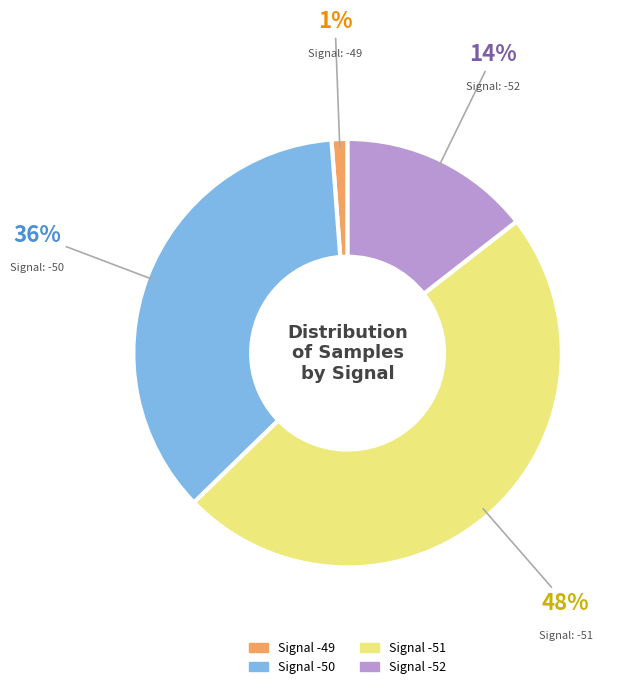

True or false: Signal -51 accounts for 42% of the total.

False